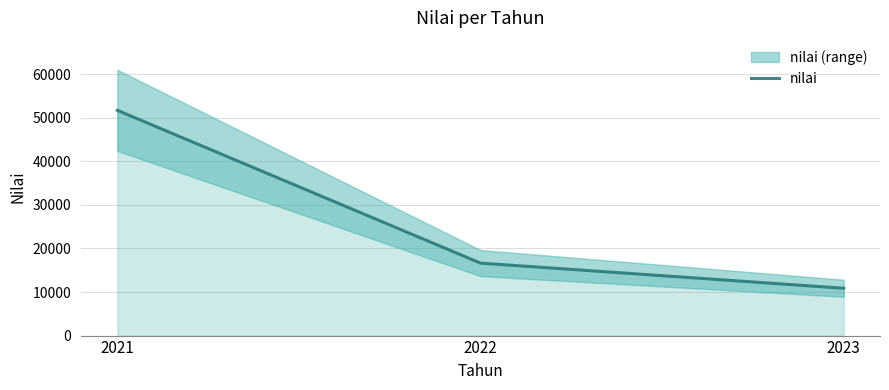

List the labels in order of value, smallest first.

2023, 2022, 2021